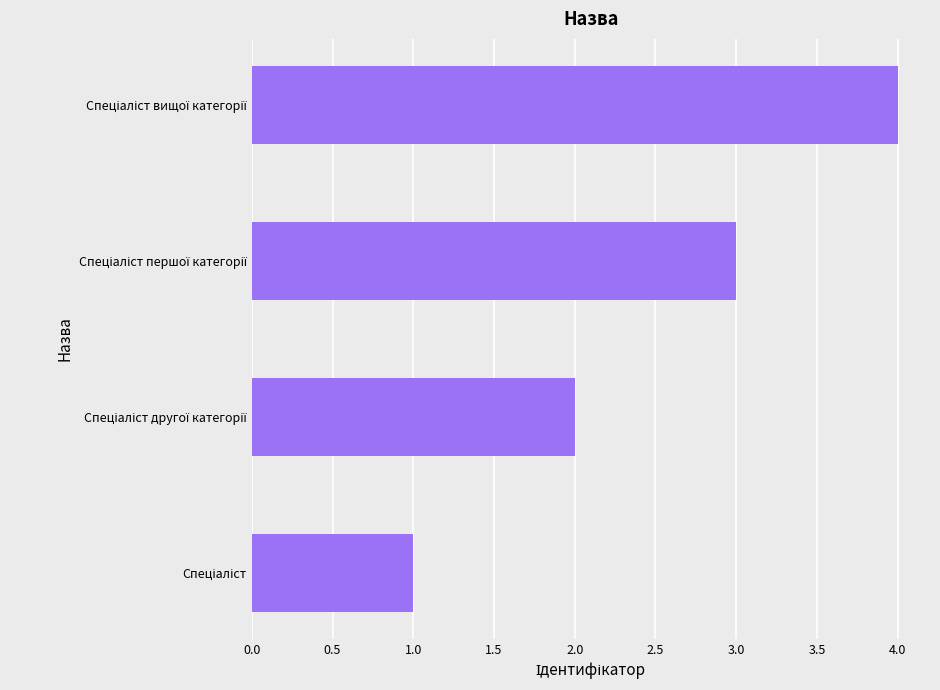

What is the greatest value displayed?

4